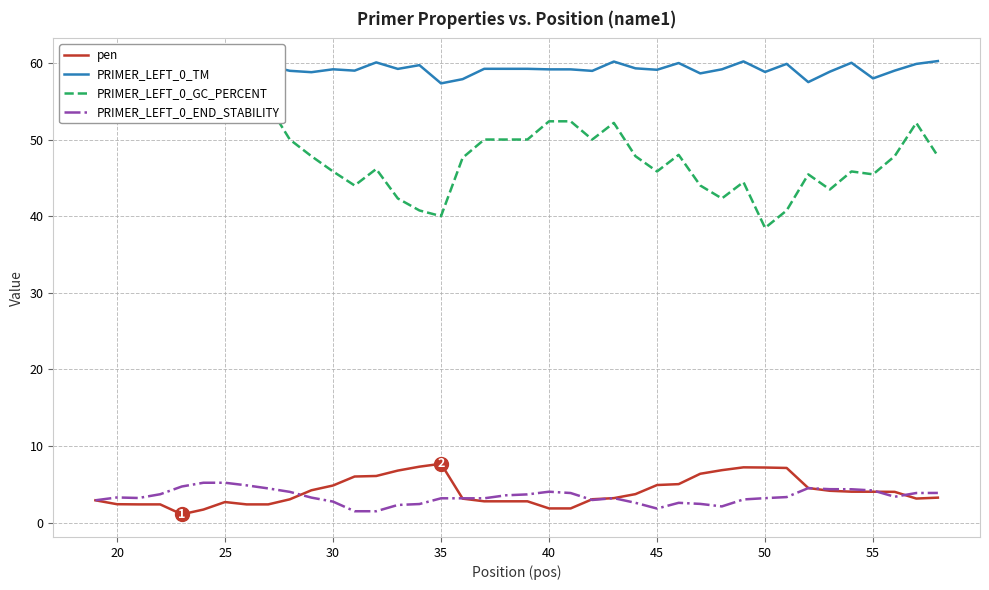

What is the lowest value of the PRIMER_LEFT_0_END_STABILITY series?

1.5